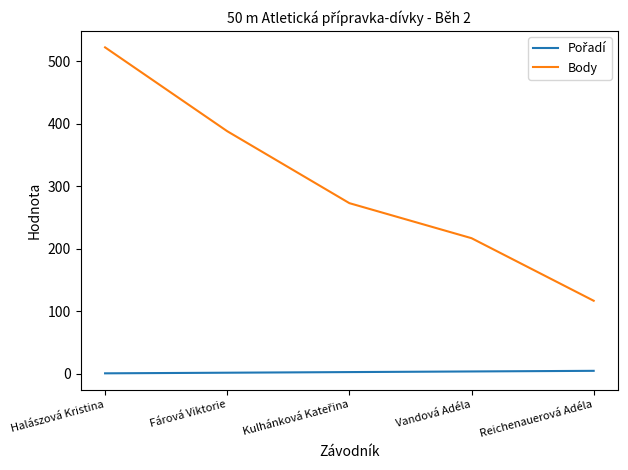

Which series has the largest total across all categories?

Body